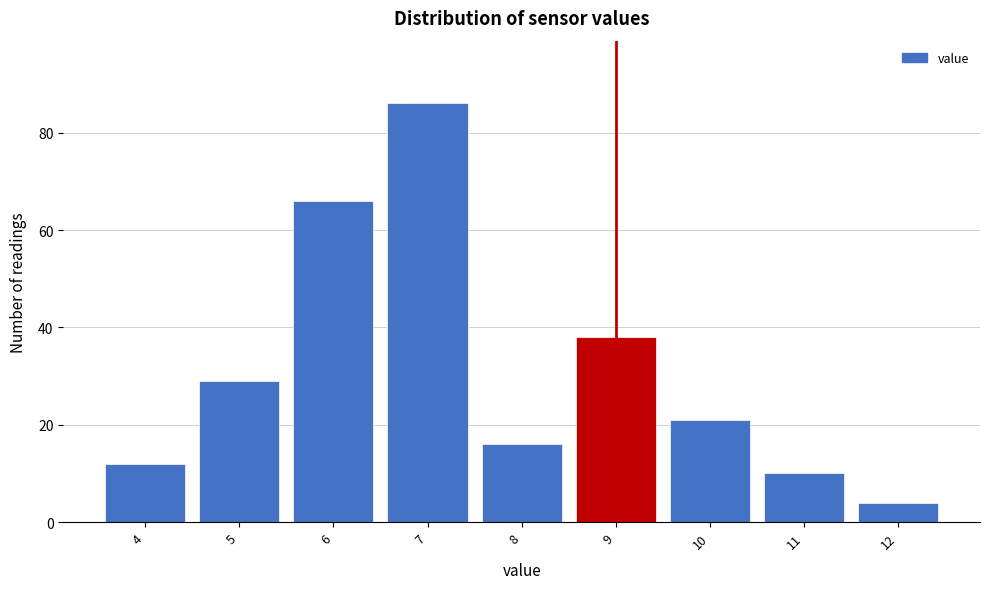

What is the height of the bar covering 6.5 to 7.5 on the x-axis? The values are not printed on the chart, so give them approximately, as read against the axis.

86